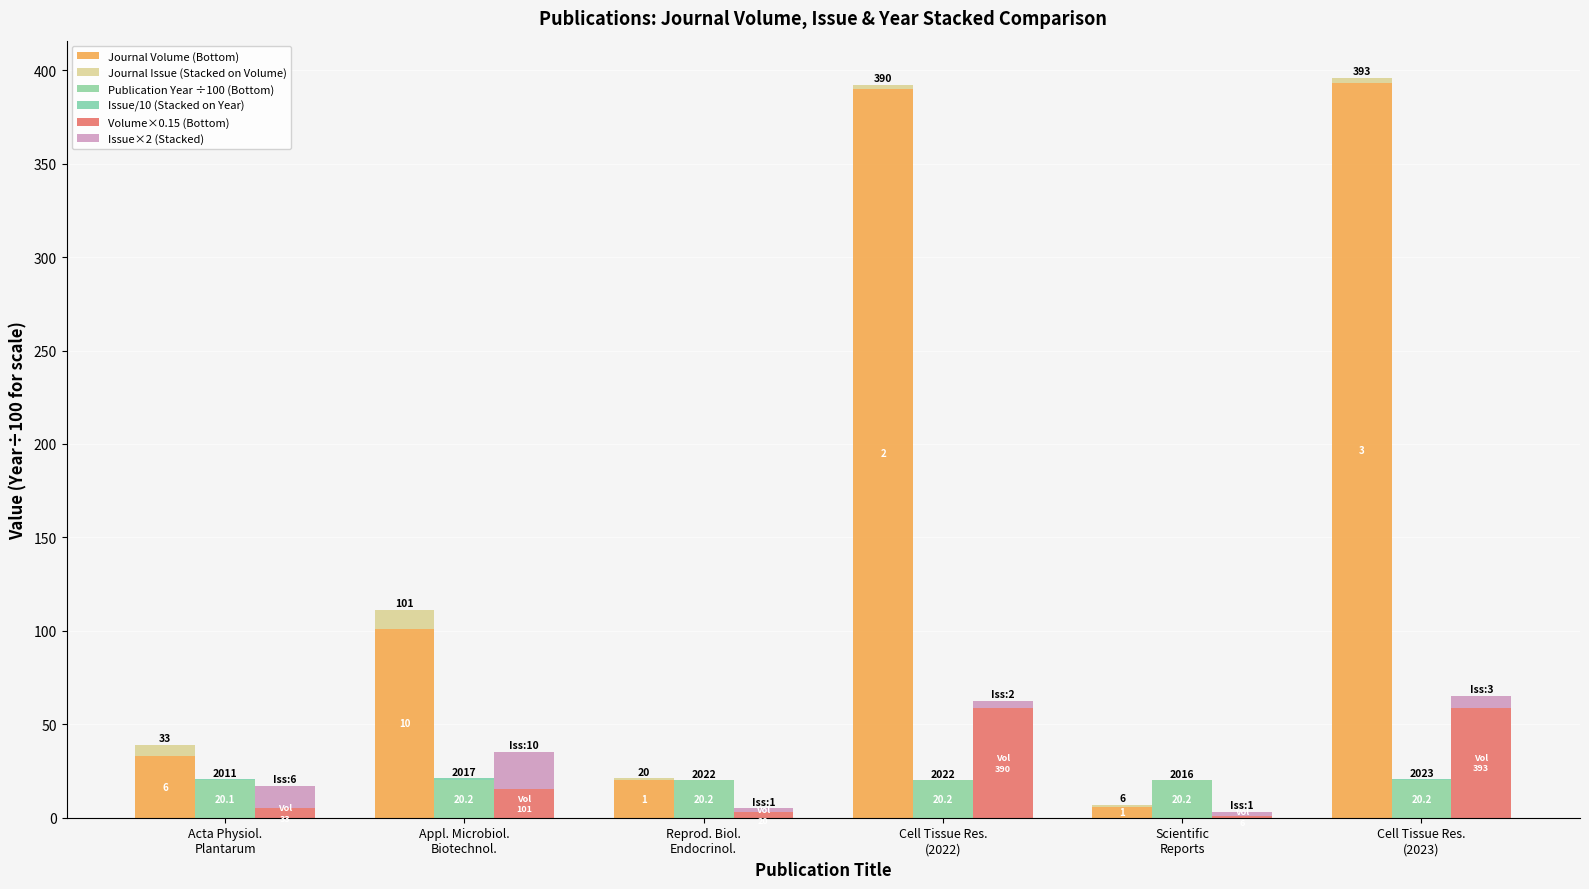

What is the greatest value displayed?

393.0